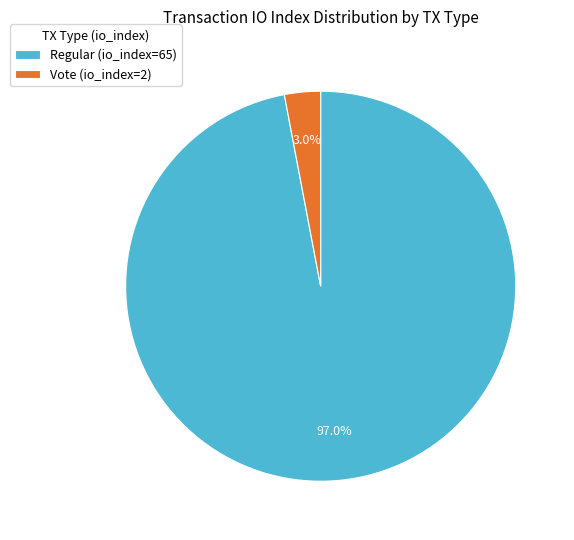

To the nearest percent, what portion does Vote (io_index=2) represent?

3%